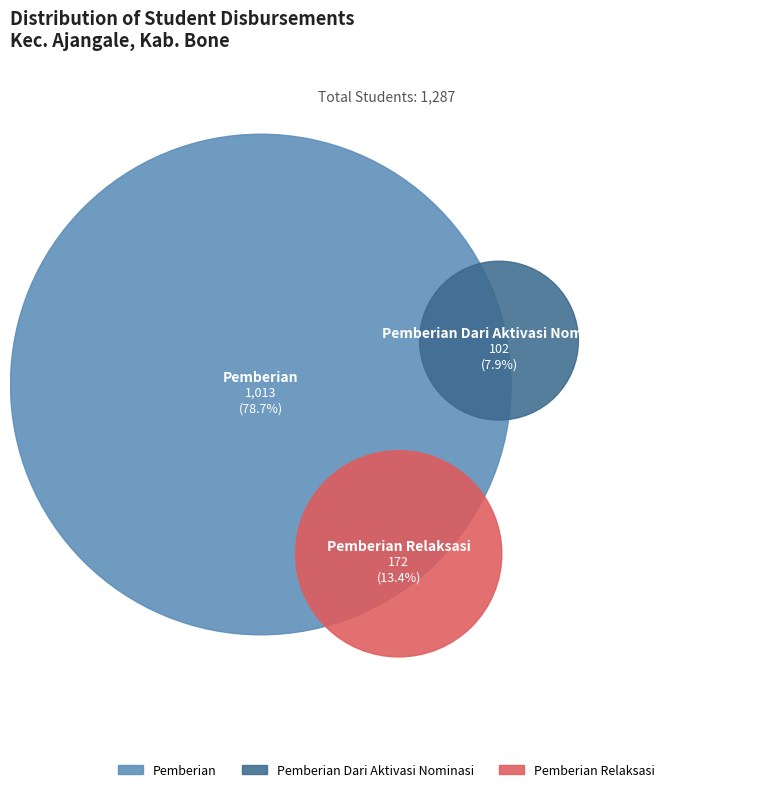

True or false: SD NEGERI 106 PINCENG PUTE accounts for 16% of the total.

False